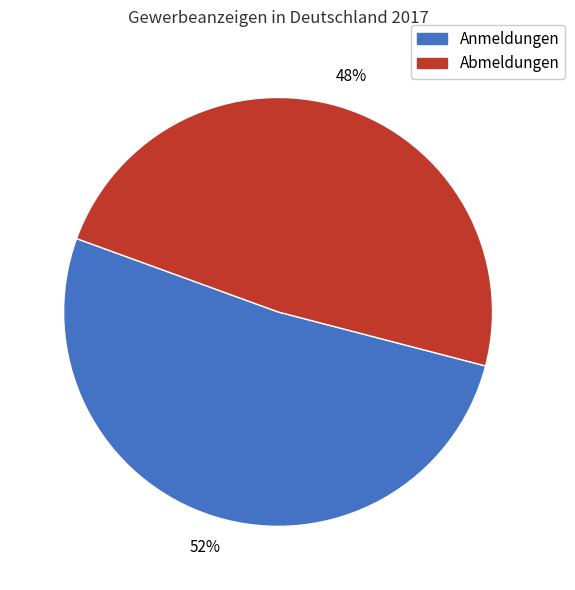

To the nearest percent, what is the average slice percentage?

50%